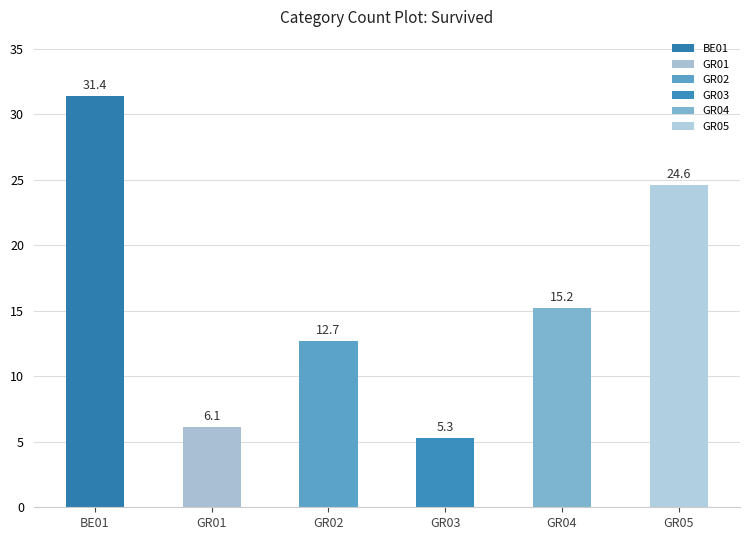

What is the maximum value shown in the chart?

31.4